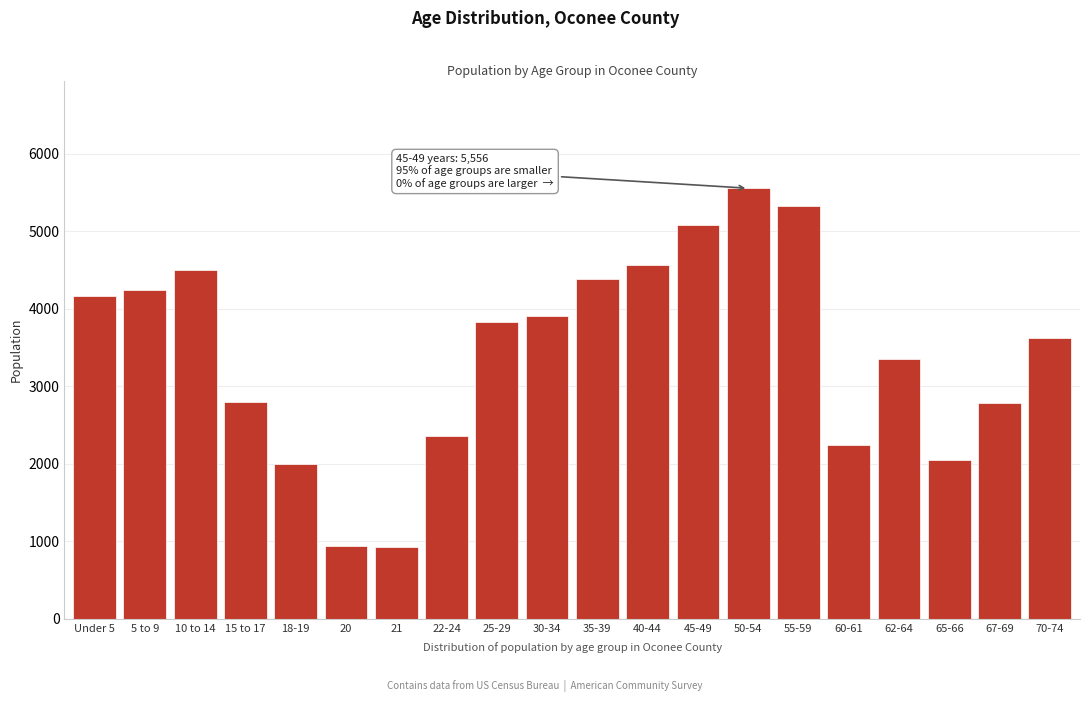

Is it true that the value at 25-29 is 3826?

True